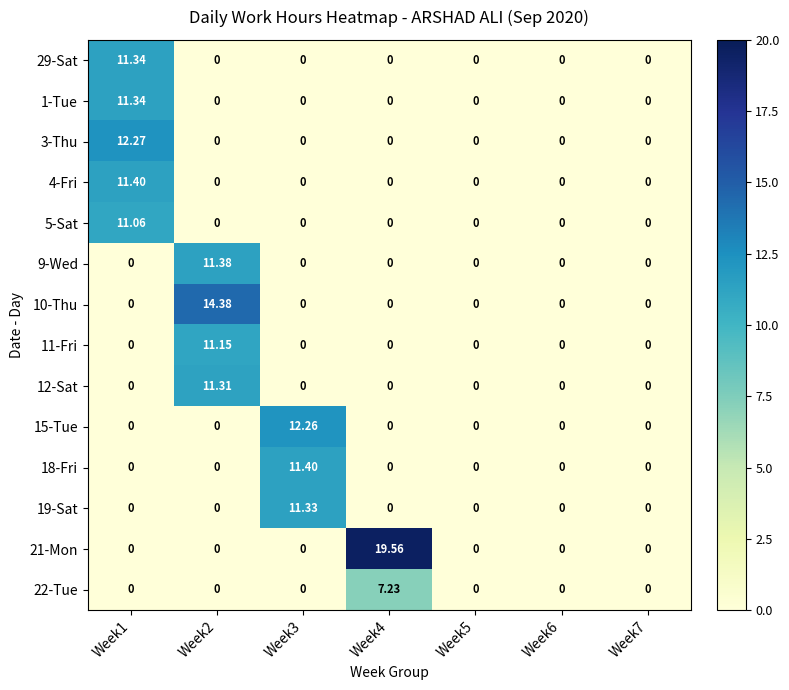

Rank the series at Week1 from lowest to highest value.

9-Wed, 10-Thu, 11-Fri, 12-Sat, 15-Tue, 18-Fri, 19-Sat, 21-Mon, 22-Tue, 5-Sat, 29-Sat, 1-Tue, 4-Fri, 3-Thu